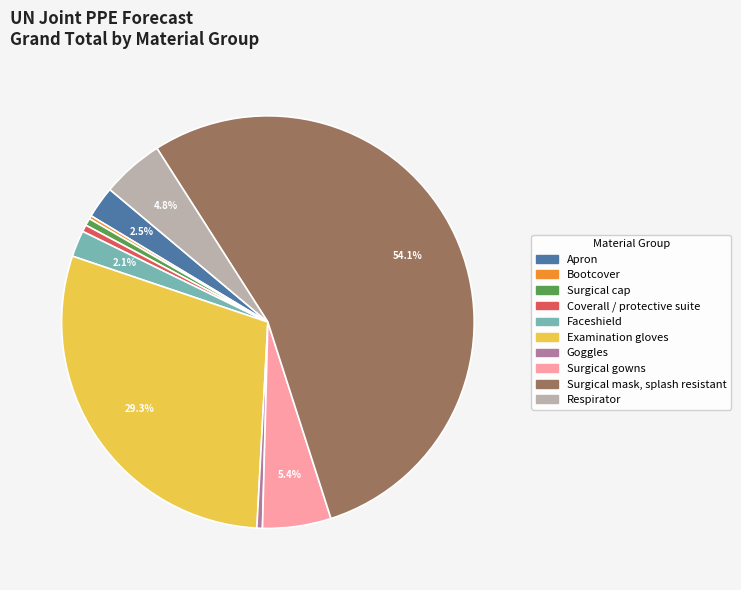

Is the sum of Coverall / protective suite and Surgical mask, splash resistant greater than half?

Yes